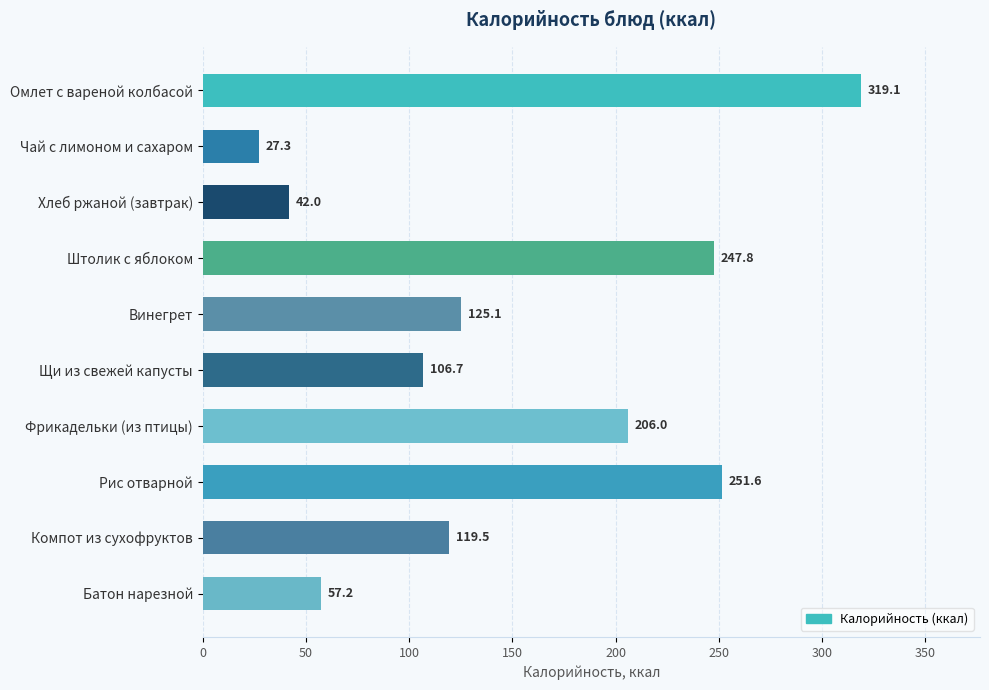

Does the chart contain any negative values?

No